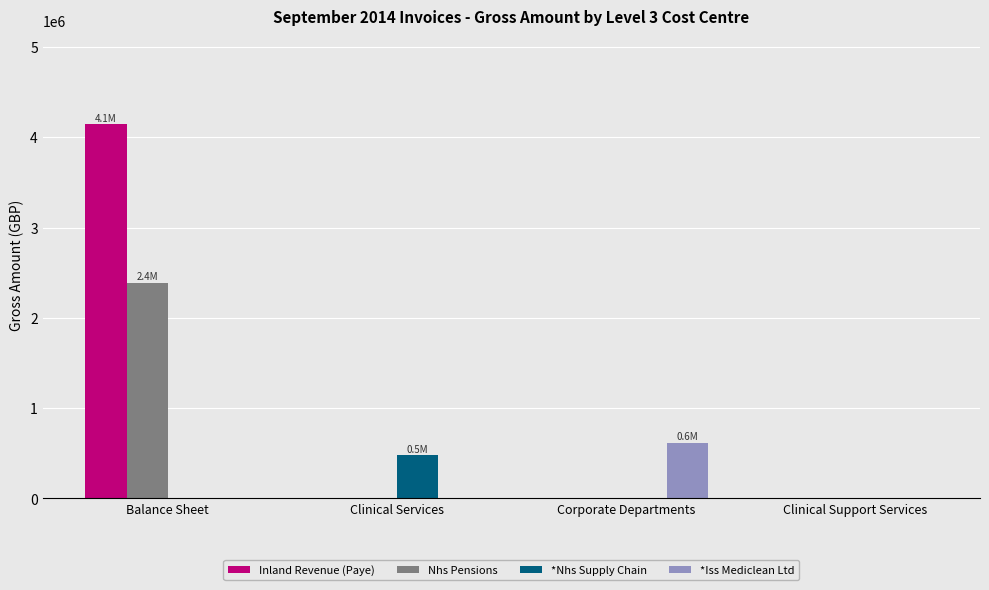

What is the total value across all series at Balance Sheet?

6536277.9